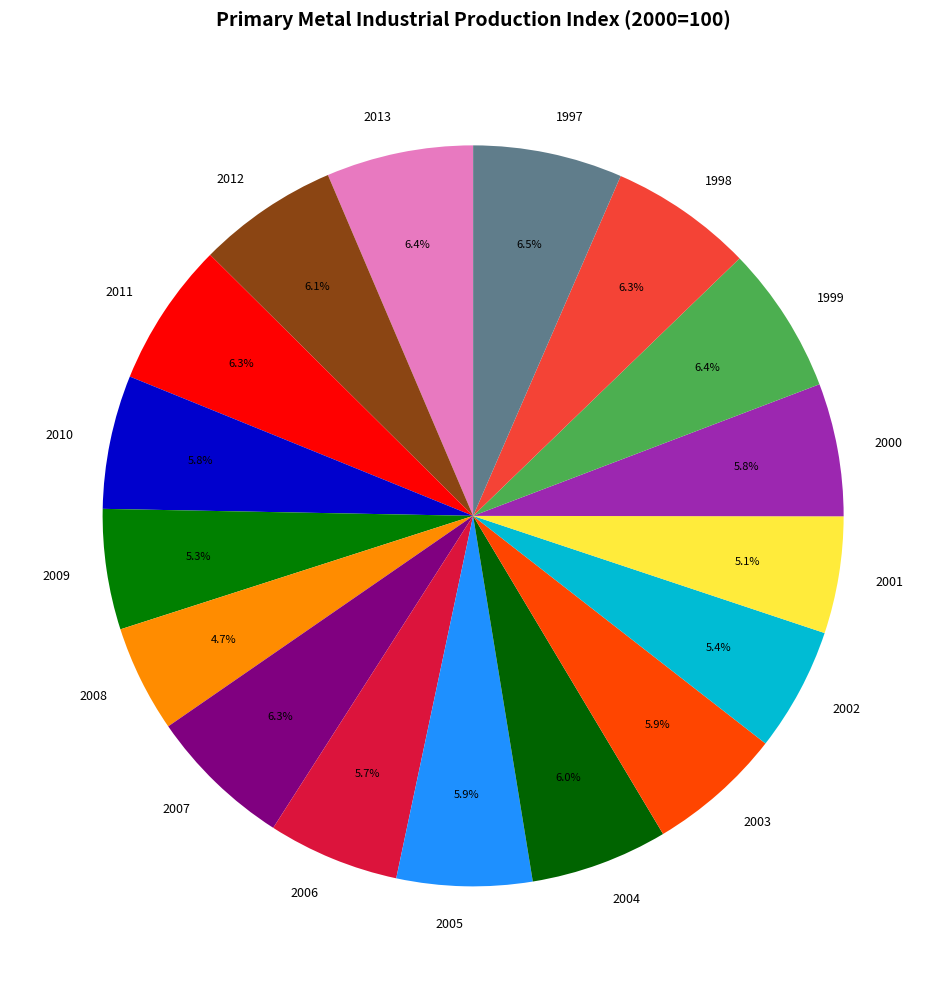

True or false: 2000 accounts for 15% of the total.

False